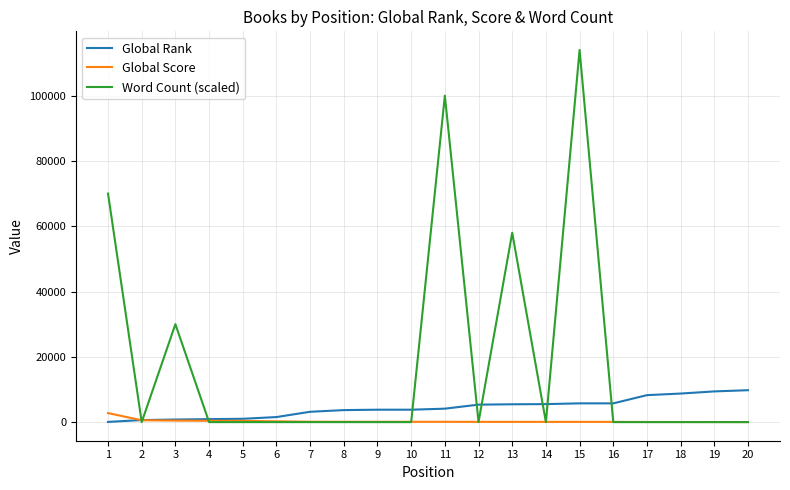

Is this an area chart (filled region under the line)?

No